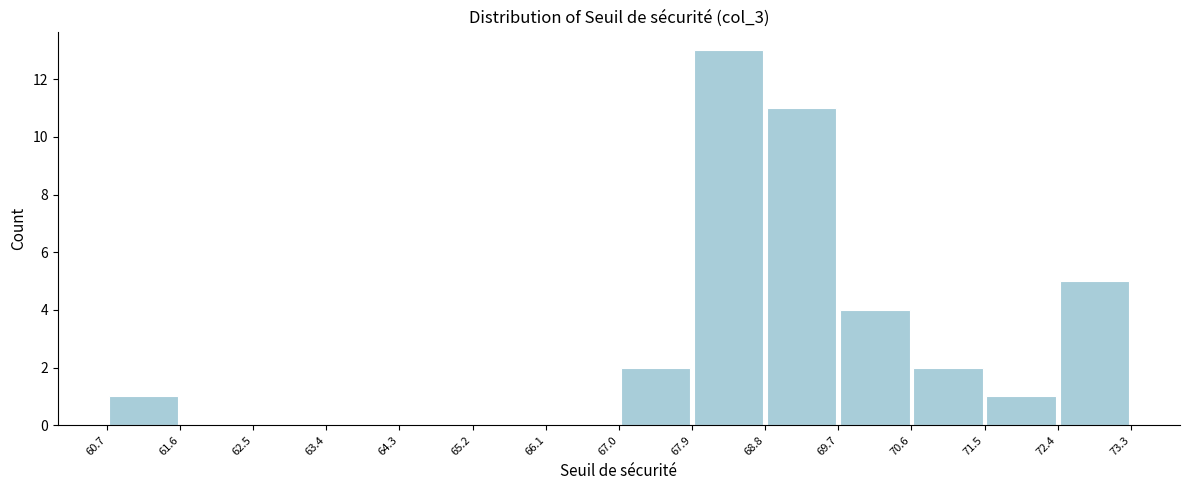

Reading left to right, transcribe this chart: for each bar, give the range it covers on the x-axis and its height. The values are not printed on the chart, so give them approximately, as read against the axis.

60.7 to 61.6: 1
61.6 to 62.5: 0
62.5 to 63.4: 0
63.4 to 64.3: 0
64.3 to 65.2: 0
65.2 to 66.1: 0
66.1 to 67.0: 0
67.0 to 67.9: 2
67.9 to 68.8: 13
68.8 to 69.7: 11
69.7 to 70.6: 4
70.6 to 71.5: 2
71.5 to 72.4: 1
72.4 to 73.3: 5